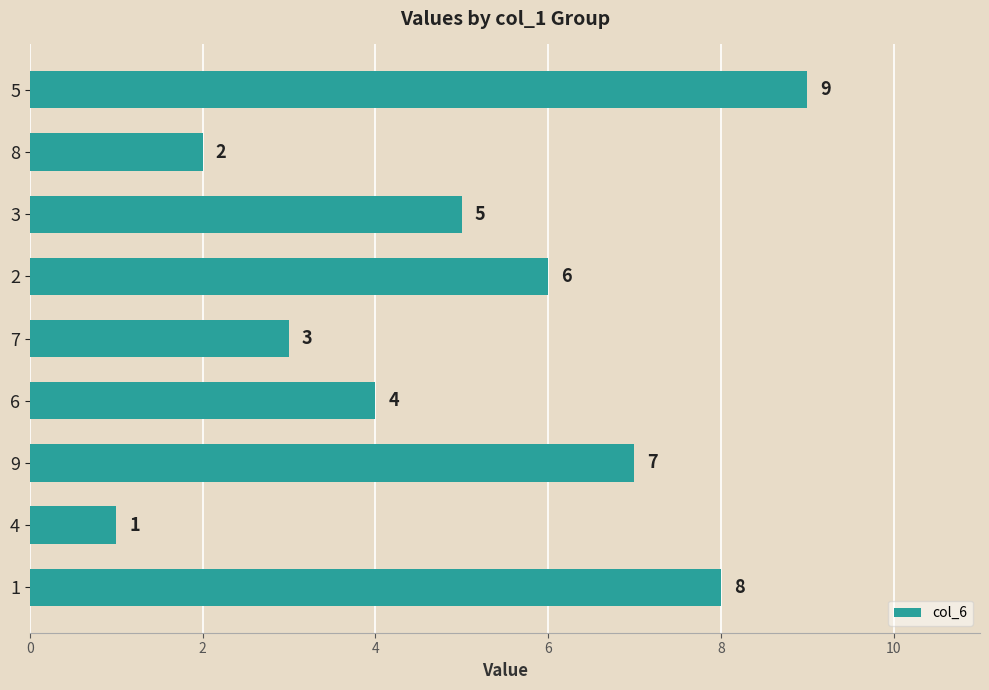

Reading top to bottom, list all the values displayed in this chart.

5=9	8=2	3=5	2=6	7=3	6=4	9=7	4=1	1=8